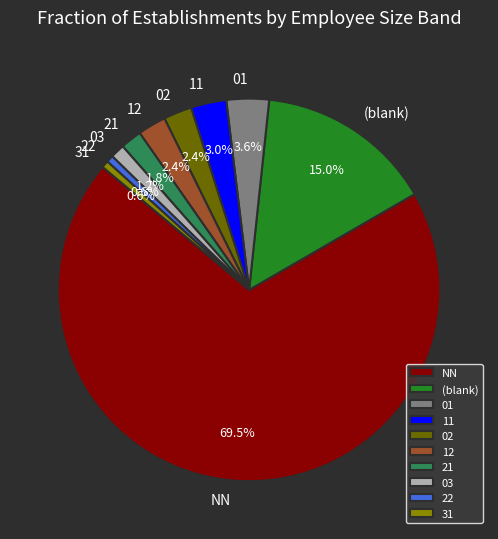

Do 11 and NN together represent more than half of the pie?

Yes